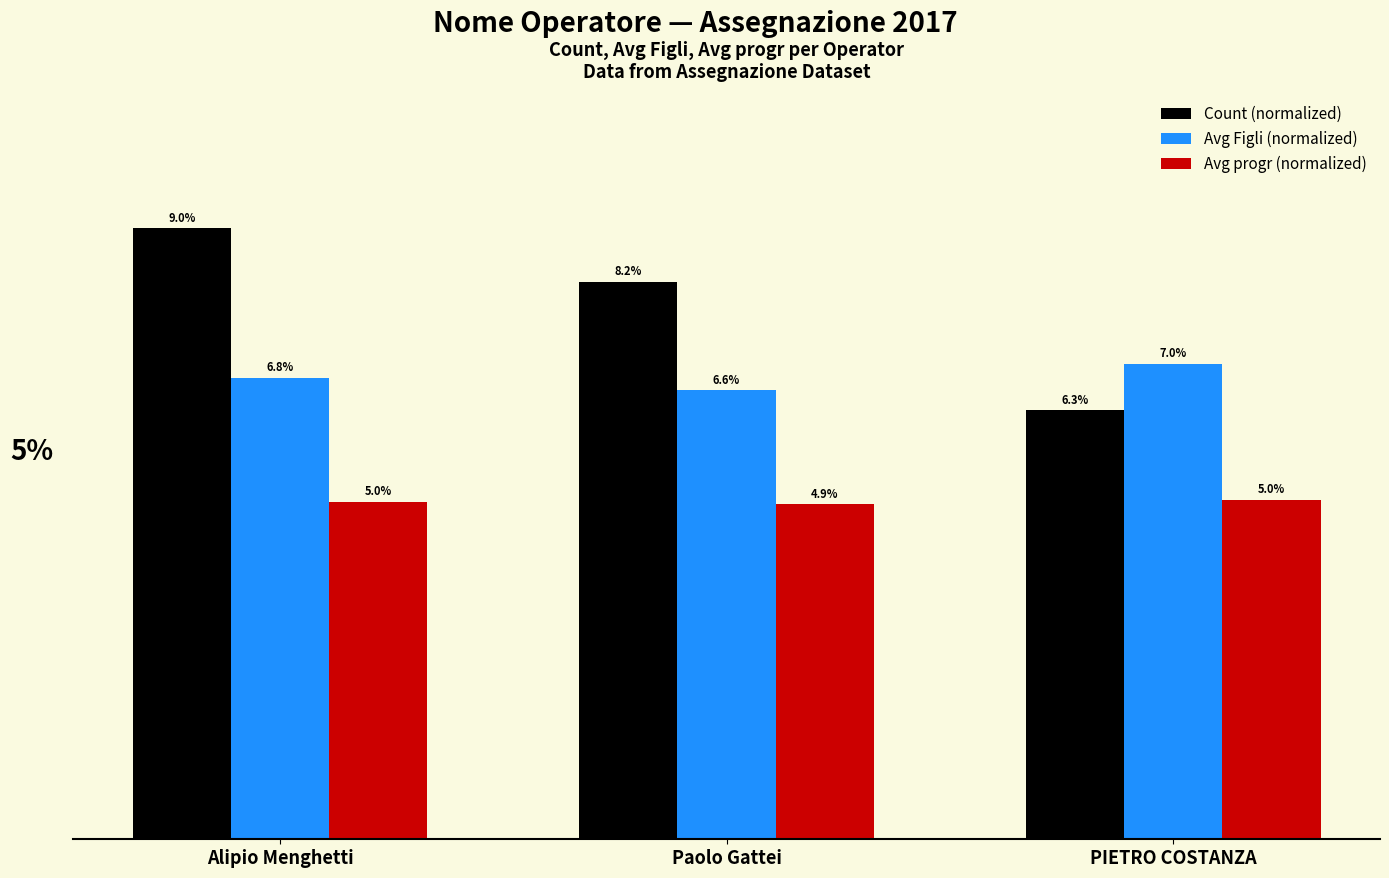

Are the bars grouped side by side (vs. stacked)?

Yes